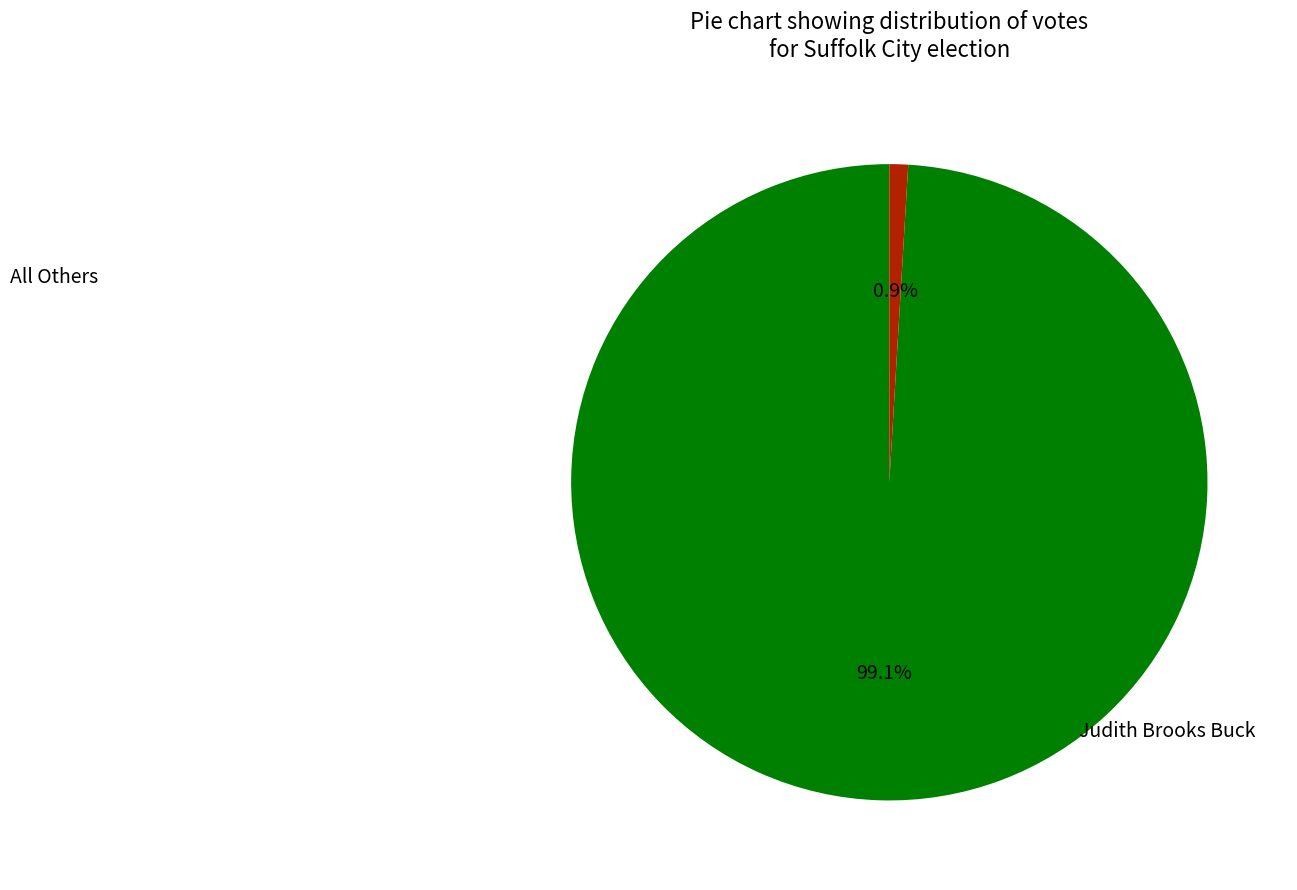

Is there a majority slice in this chart?

Yes